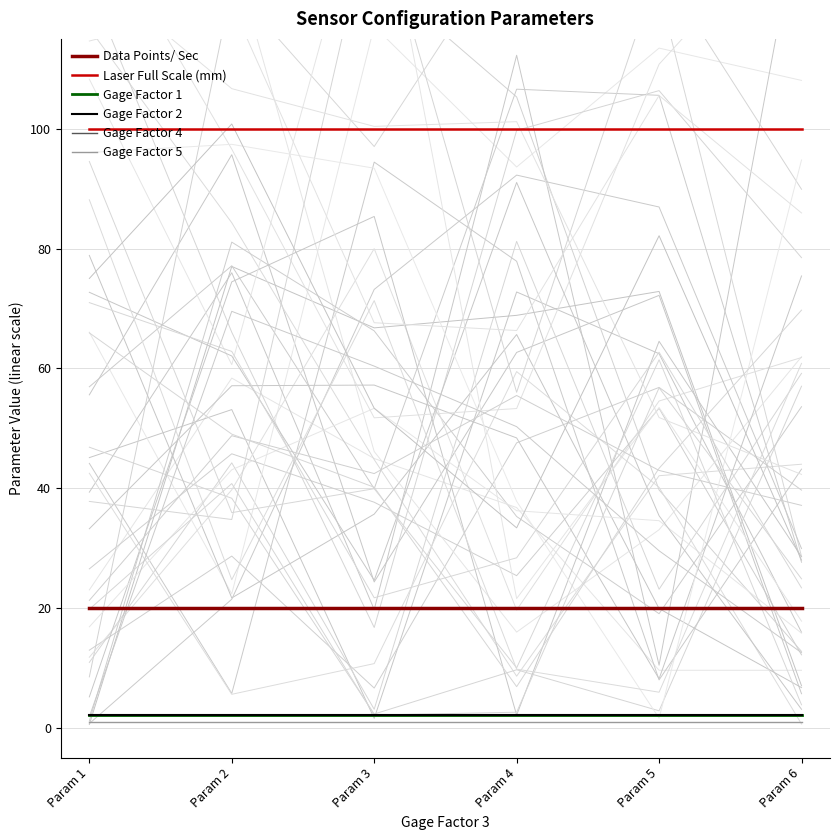

Reading left to right, what are all the values shown in this chart?

Data Points/ Sec: 20.0	20.0	20.0	20.0	20.0	20.0
Laser Full Scale (mm): 100.0	100.0	100.0	100.0	100.0	100.0
Gage Factor 1: 2.1	2.1	2.1	2.1	2.1	2.1
Gage Factor 2: 2.1	2.1	2.1	2.1	2.1	2.1
Gage Factor 4: 2.1	2.1	2.1	2.1	2.1	2.1
Gage Factor 5: 1.0	1.0	1.0	1.0	1.0	1.0